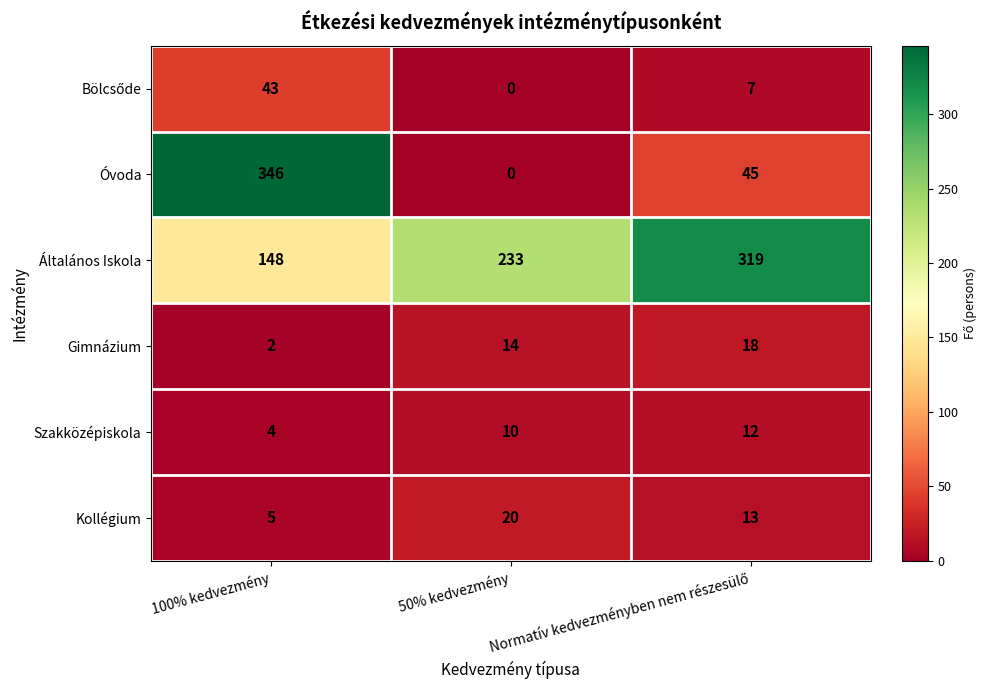

How many data points does each series have?

3